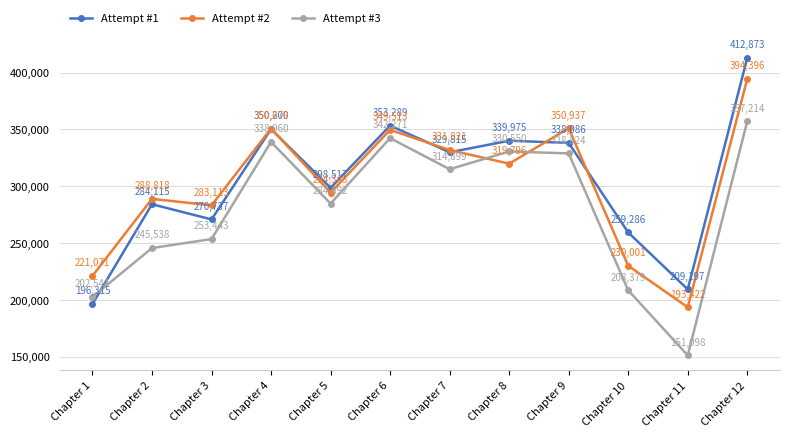

What is the difference between the highest and lowest values at Chapter 2?

43280